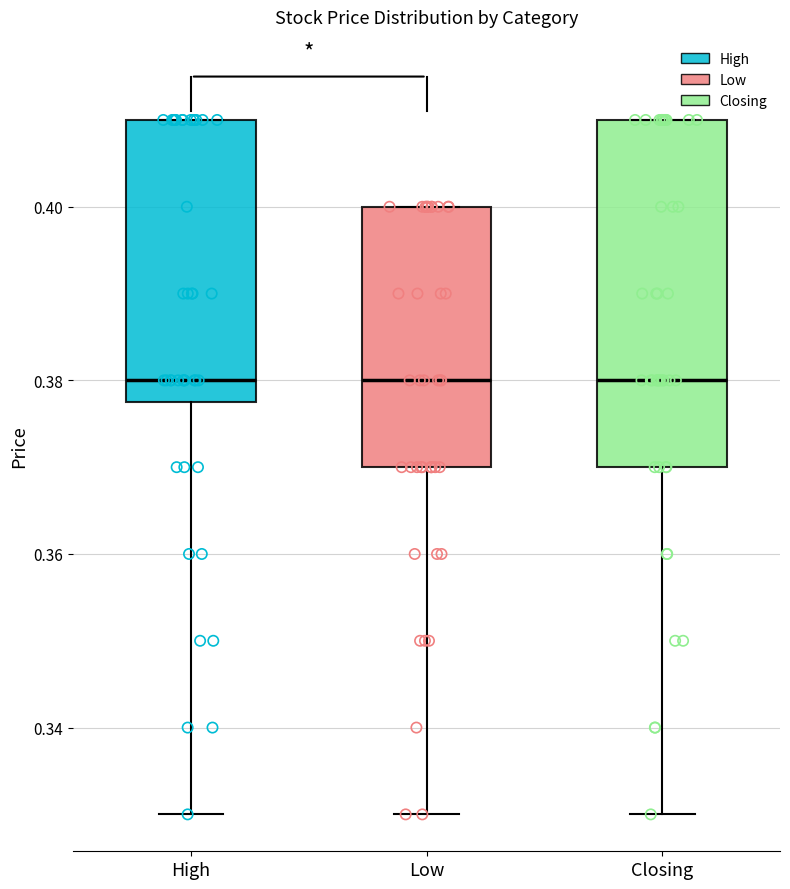

Where does the median line of the box for High sit on the y-axis? The values are not printed on the chart, so give them approximately, as read against the axis.

0.380